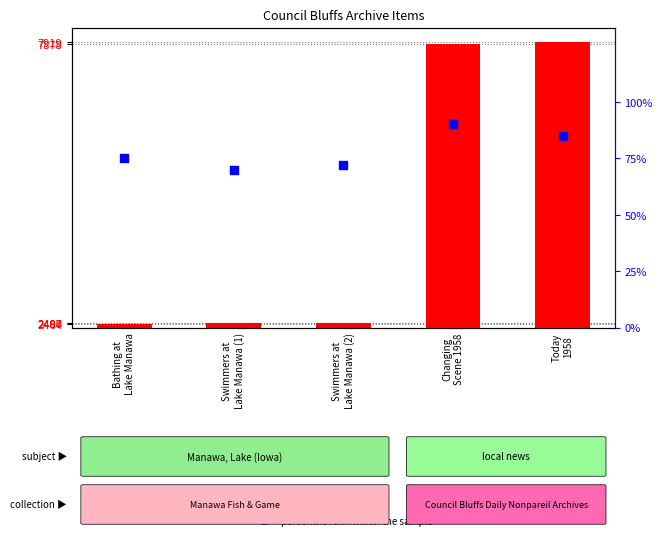

What are all the series names shown in the legend?

Item Id, percentile rank within the sample